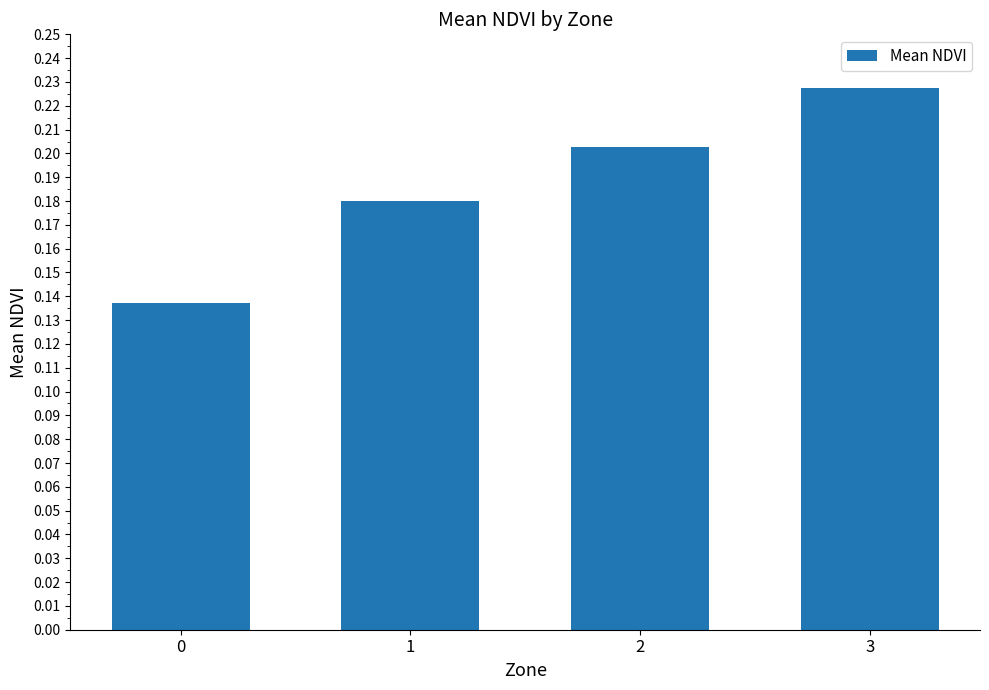

Between 2 and 0, which is larger?

2